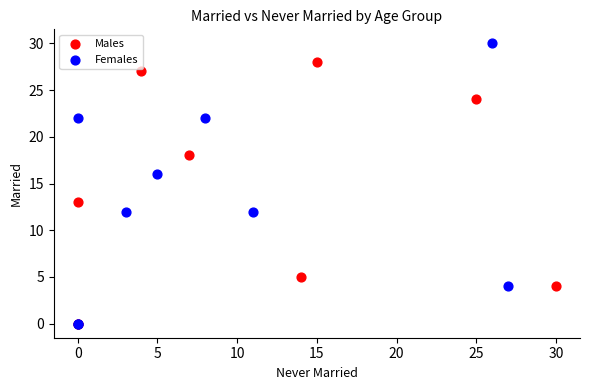

Which series contains the highest Y value?

Females